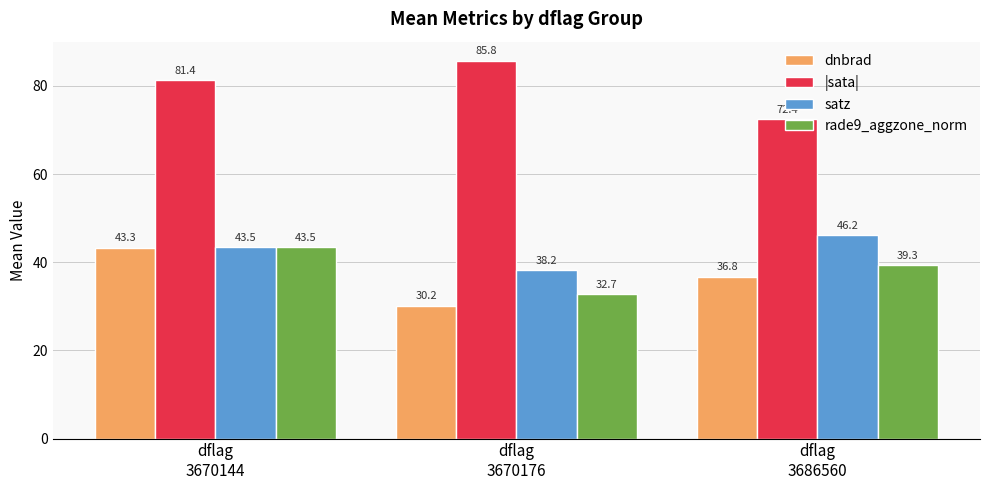

What is the value of the satz bar at the 2nd from the left?

38.2